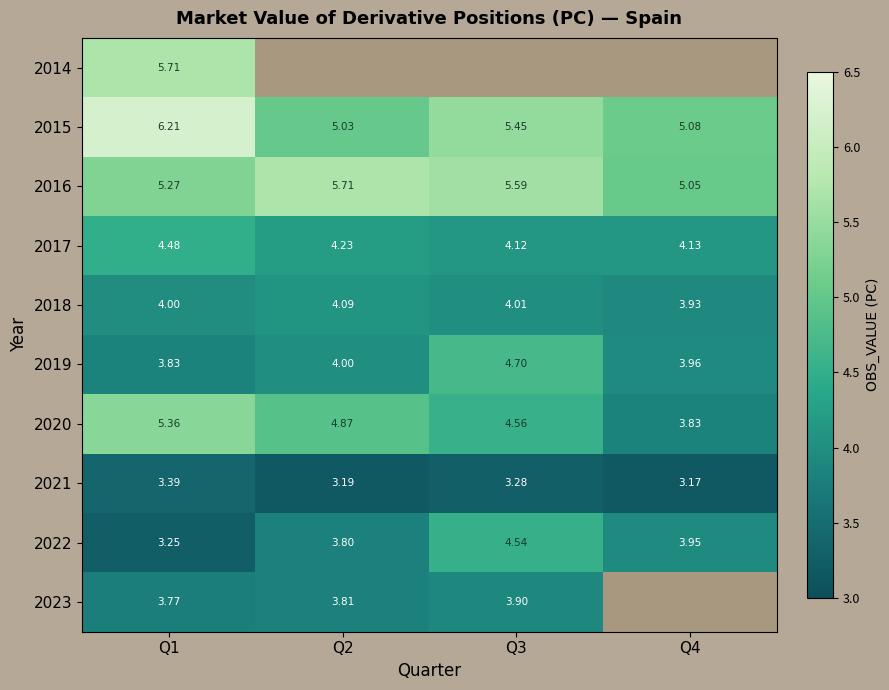

How many data points does each series have?

4